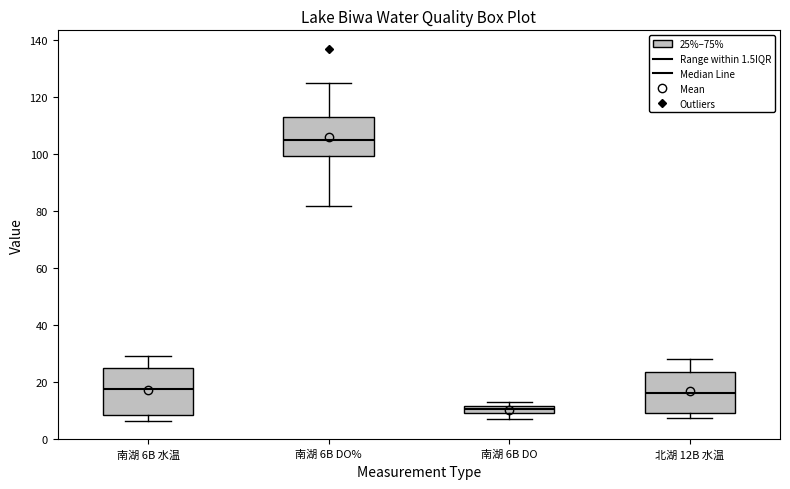

Where is the lower edge of the box for 南湖 6B 水温 on the y-axis? The values are not printed on the chart, so give them approximately, as read against the axis.

8